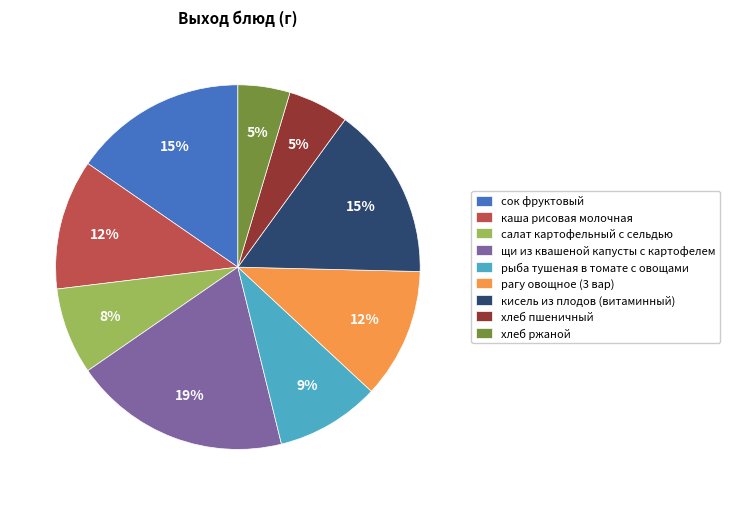

Which has a higher value, хлеб ржаной or каша рисовая молочная?

каша рисовая молочная